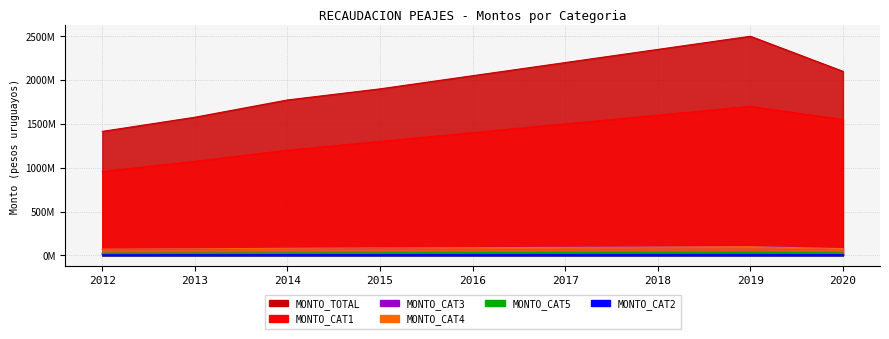

Is the value of MONTO_CAT2 at 2014 greater than the value of MONTO_CAT3 at 2019?

No